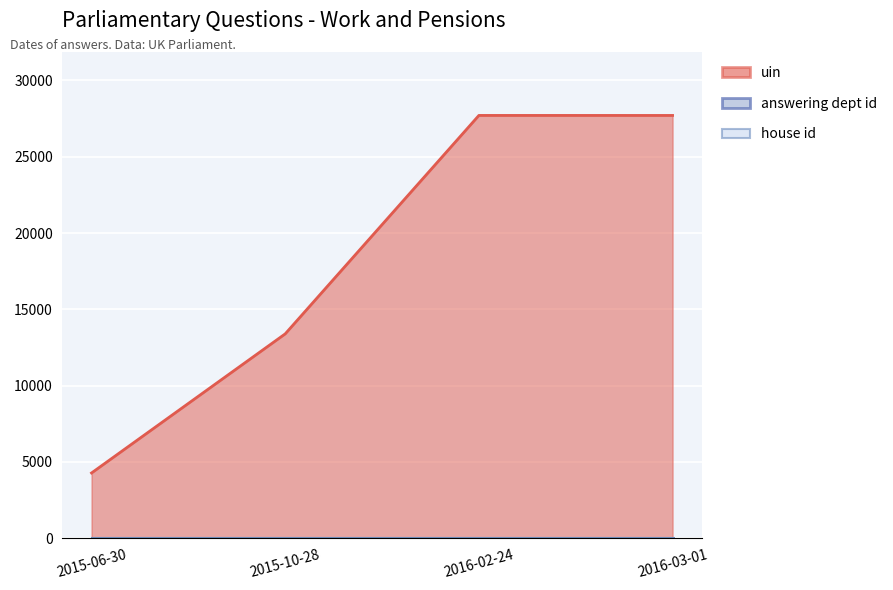

What is the sum of all answering dept id values?

116